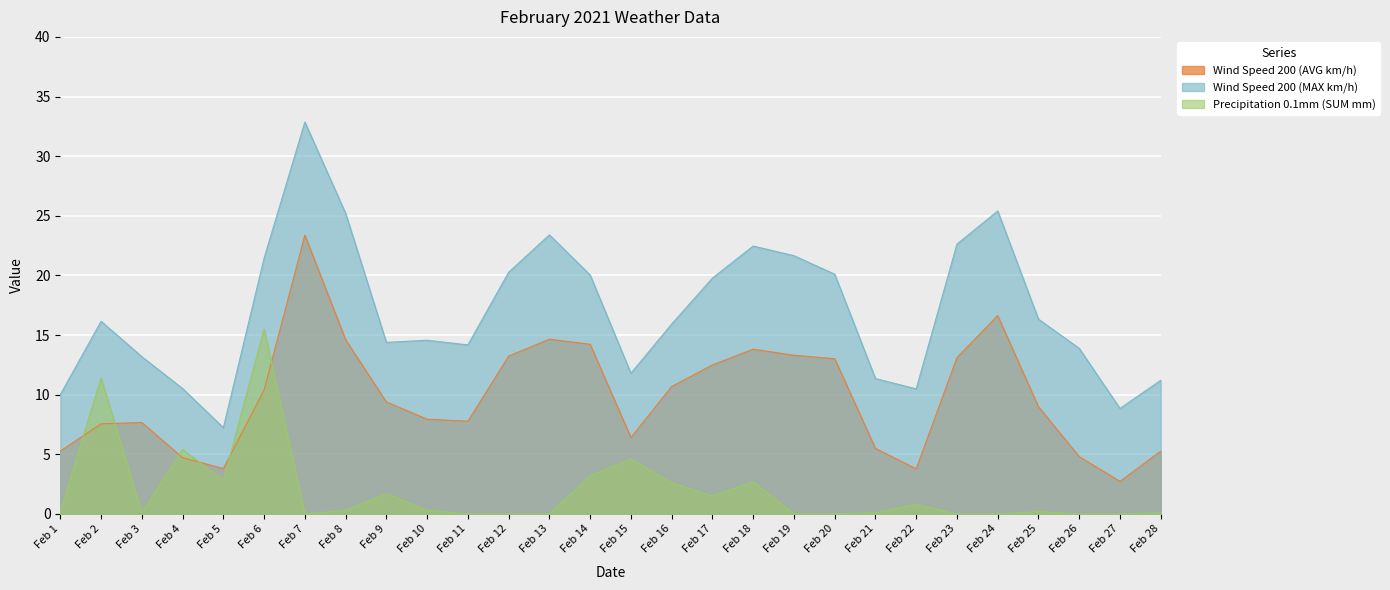

Is the value of Wind Speed 200 (MAX km/h) at Feb 23 greater than the value of Wind Speed 200 (AVG km/h) at Feb 25?

Yes